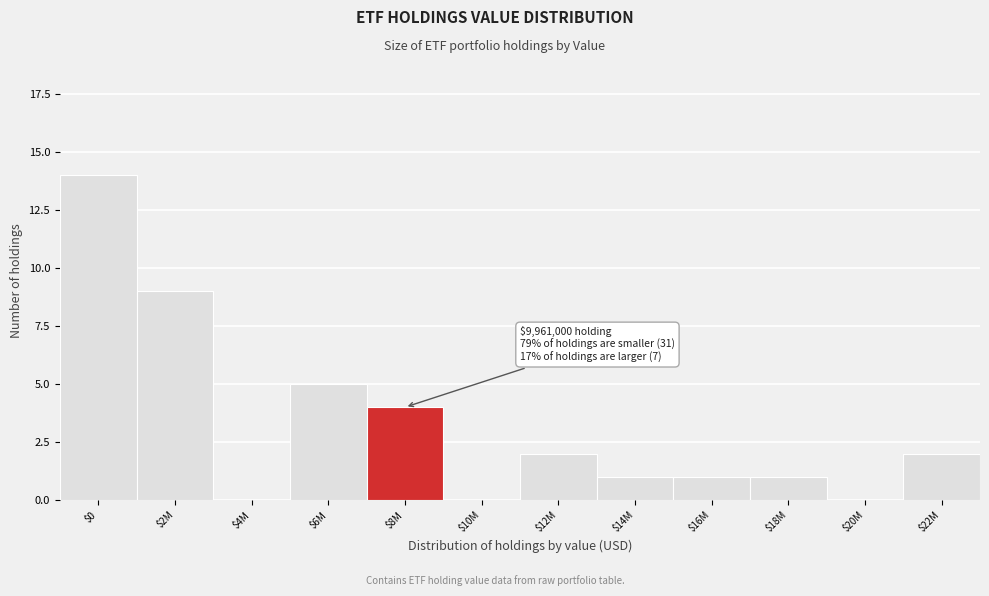

Which category has the highest value across all series?

$0